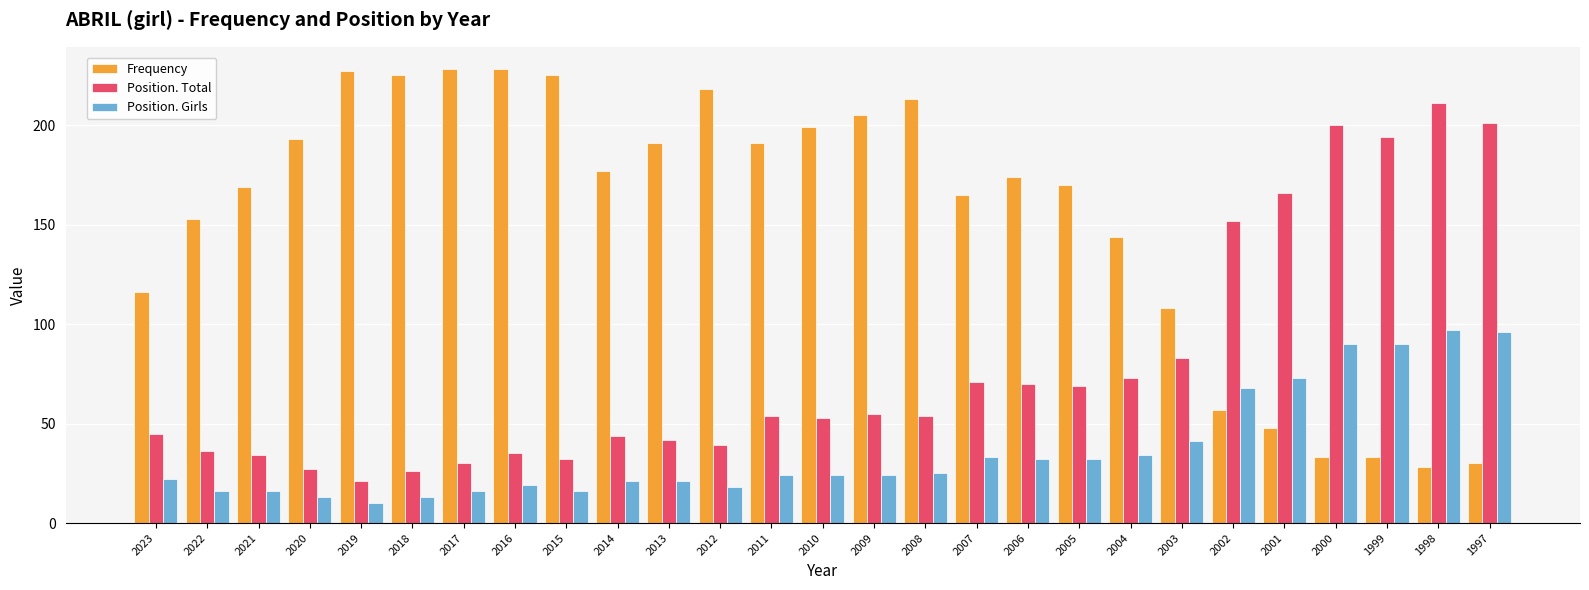

Reading left to right, transcribe all the data shown in this chart.

Frequency: 116	153	169	193	227	225	228	228	225	177	191	218	191	199	205	213	165	174	170	144	108	57	48	33	33	28	30
Position. Total: 45	36	34	27	21	26	30	35	32	44	42	39	54	53	55	54	71	70	69	73	83	152	166	200	194	211	201
Position. Girls: 22	16	16	13	10	13	16	19	16	21	21	18	24	24	24	25	33	32	32	34	41	68	73	90	90	97	96